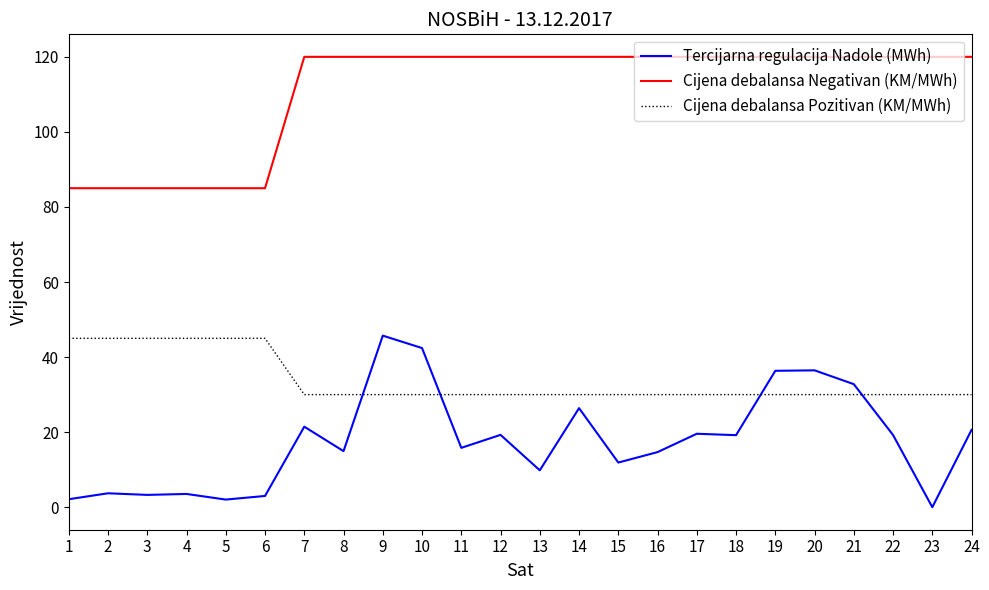

At 18, list the series in order from smallest to largest.

Tercijarna regulacija Nadole (MWh), Cijena debalansa Pozitivan (KM/MWh), Cijena debalansa Negativan (KM/MWh)